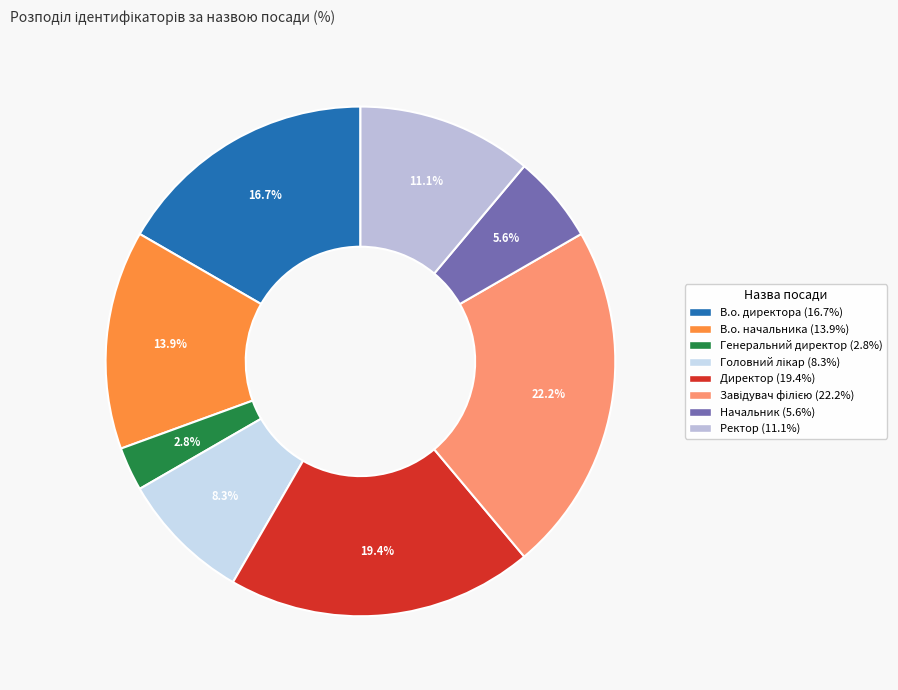

Is В.о. директора the majority of the pie?

No